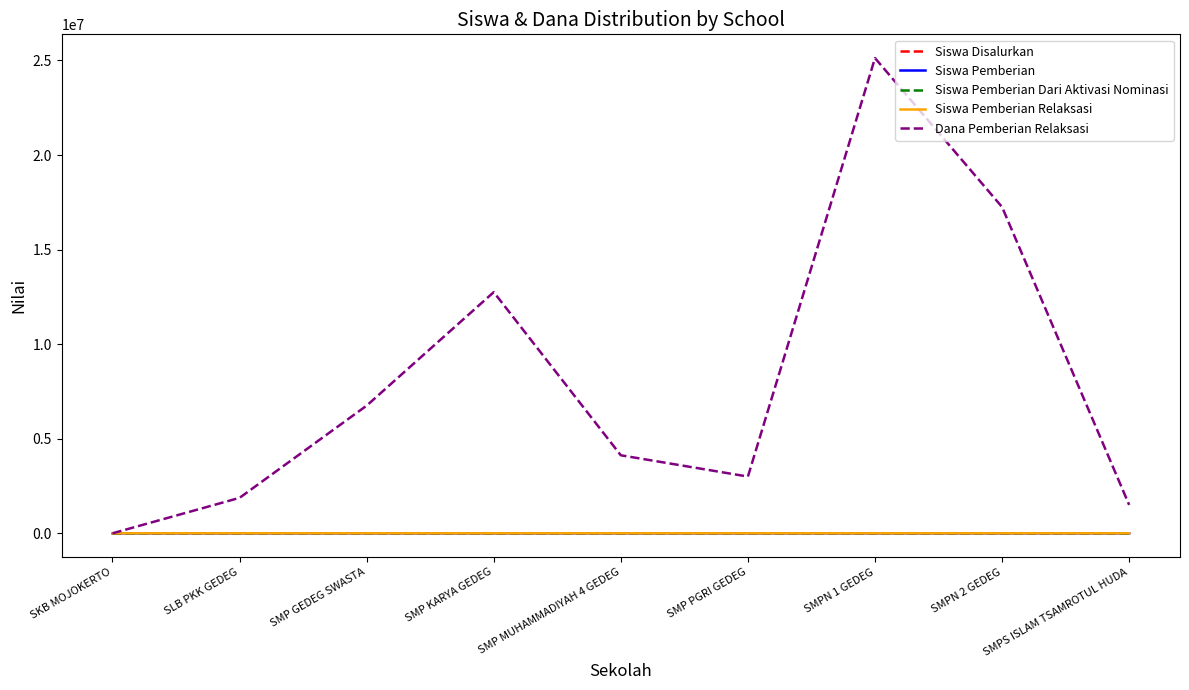

The value of Dana Pemberian Relaksasi at SMPN 1 GEDEG is 11985680. True or false?

False